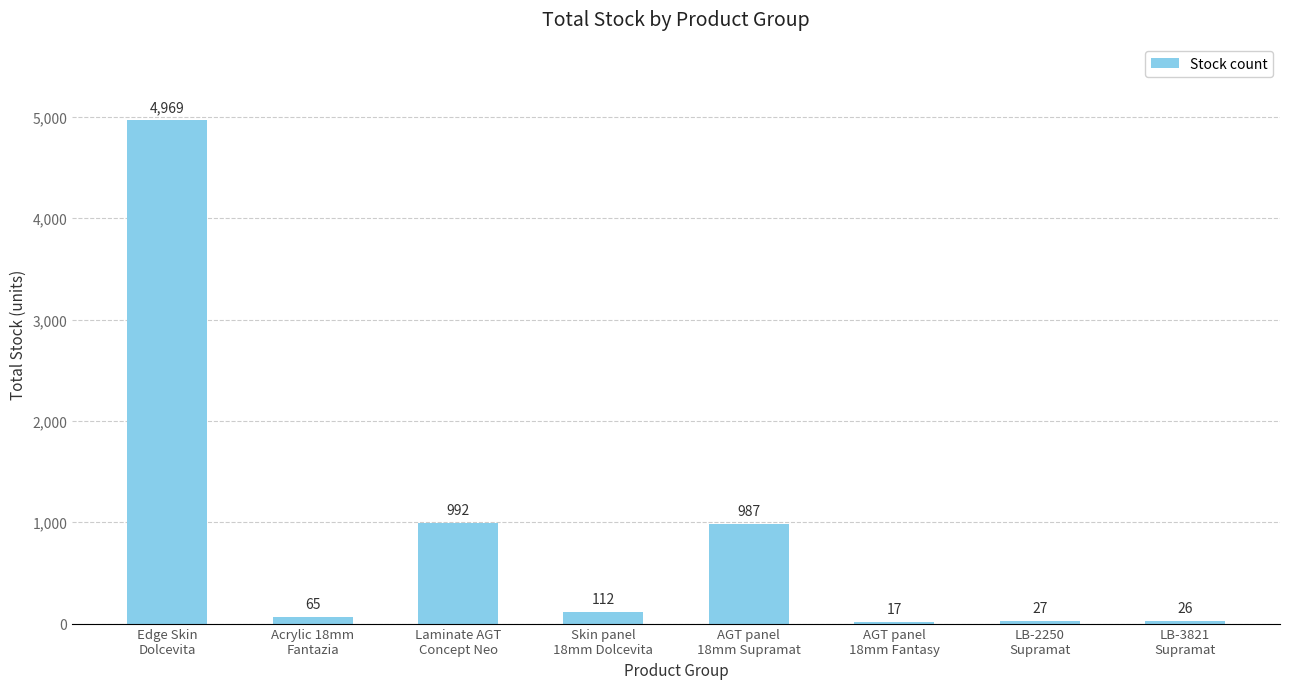

Count the number of data series in this chart.

1